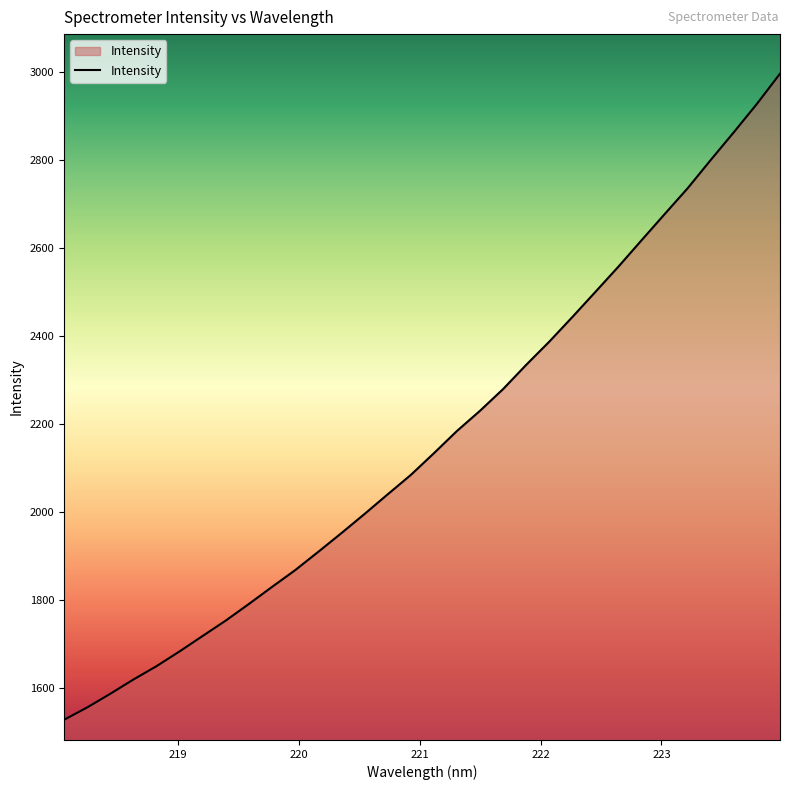

What is the difference between the maximum and minimum values?

1468.4